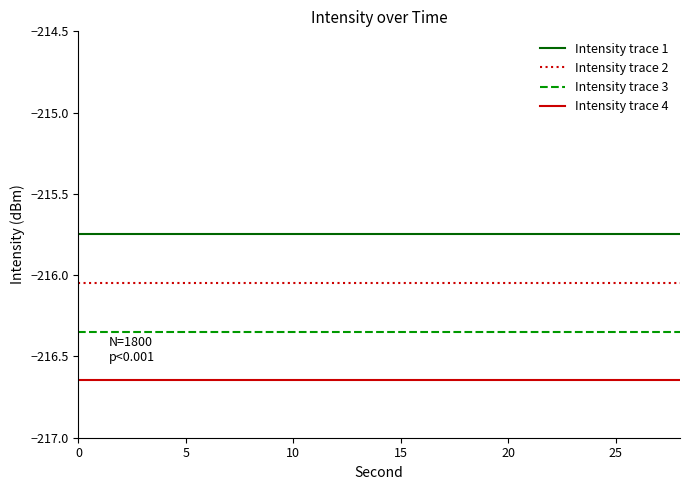

List the series in order of their peak value, highest first.

Intensity trace 1, Intensity trace 2, Intensity trace 3, Intensity trace 4